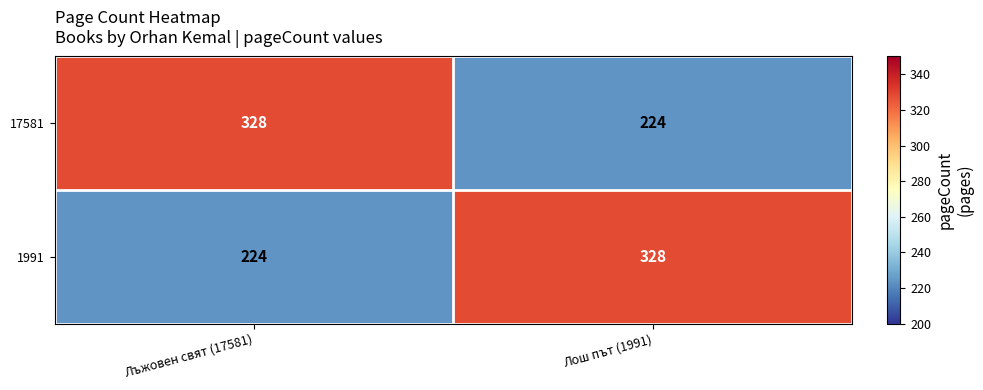

Read the 17581 value at Лъжовен свят (17581), to the nearest 50.

350